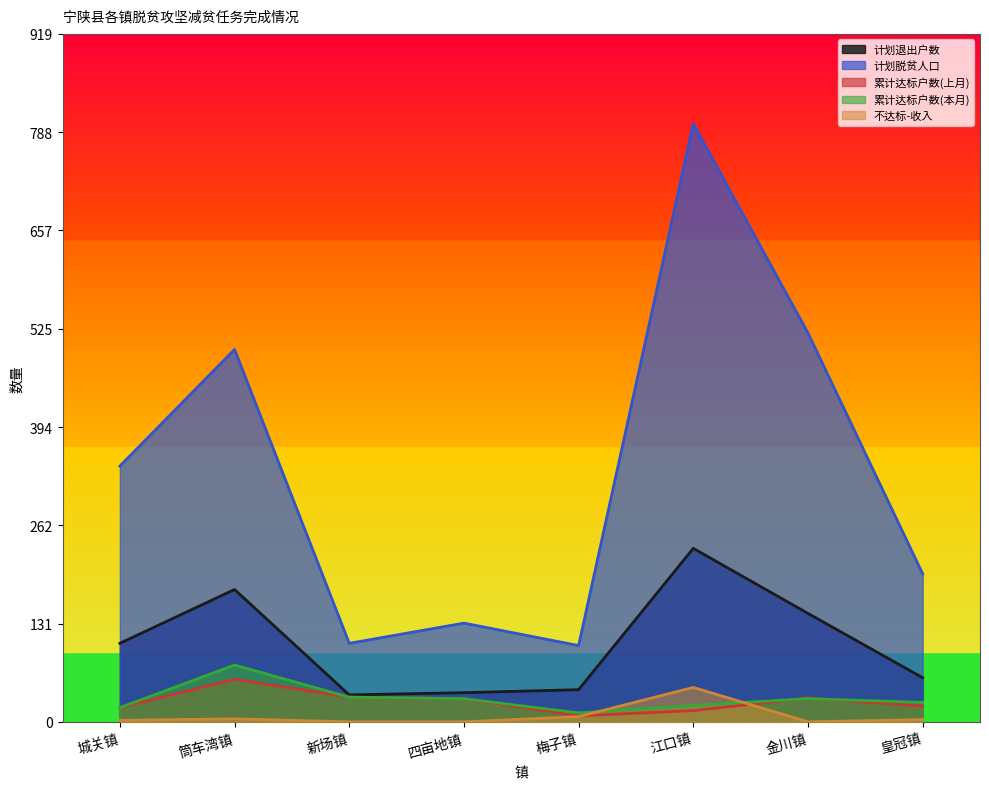

Rank the series at 城关镇 from lowest to highest value.

不达标-收入, 累计达标户数(上月), 累计达标户数(本月), 计划退出户数, 计划脱贫人口